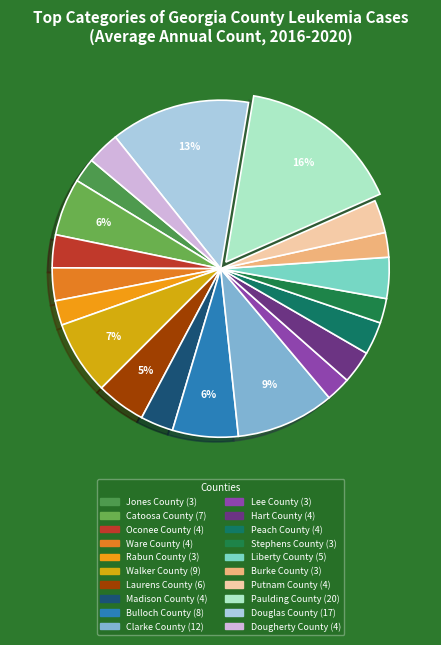

Combined, do Rabun County and Dougherty County account for over 50%?

No